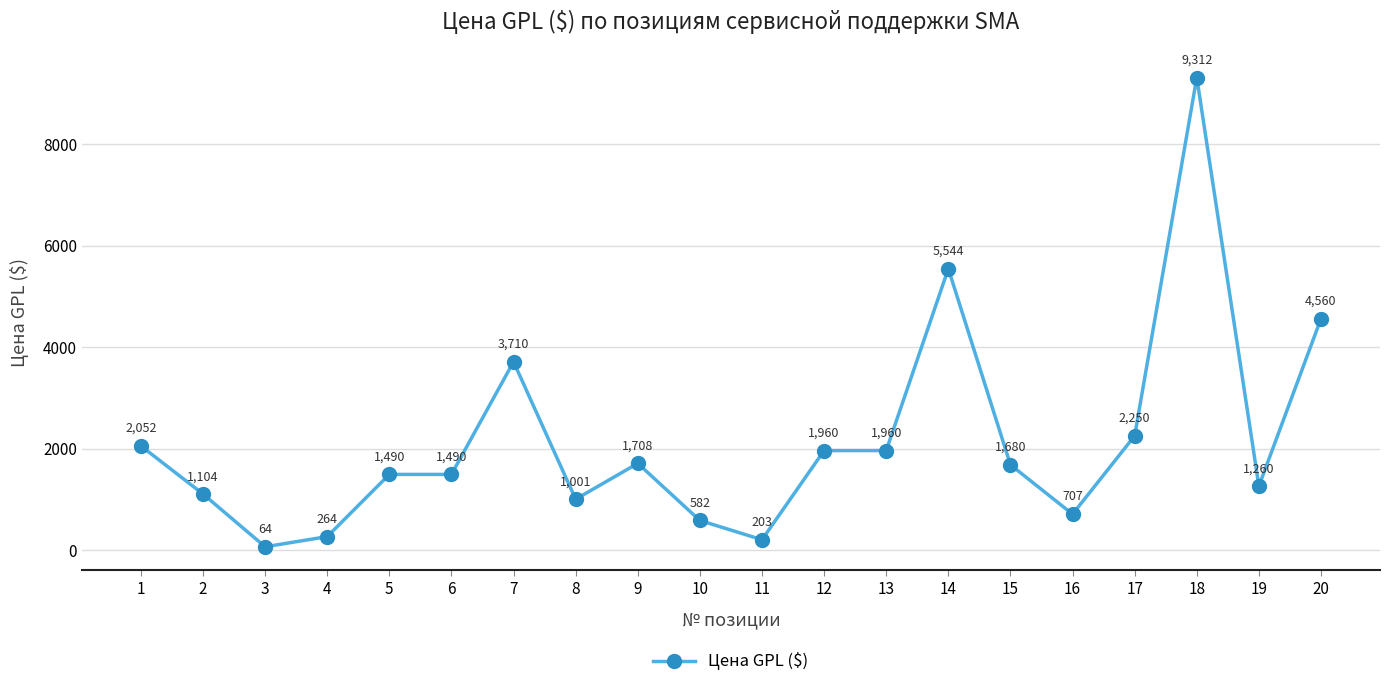

What is the change in value from 1 to 3?

-1988